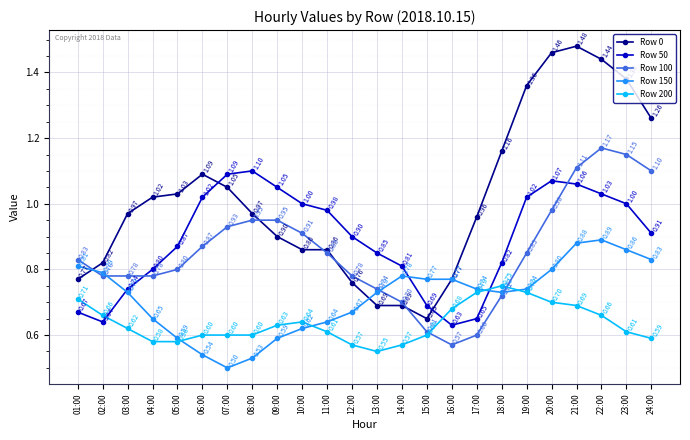

At which label is Row 200 closest to 0?

13:00